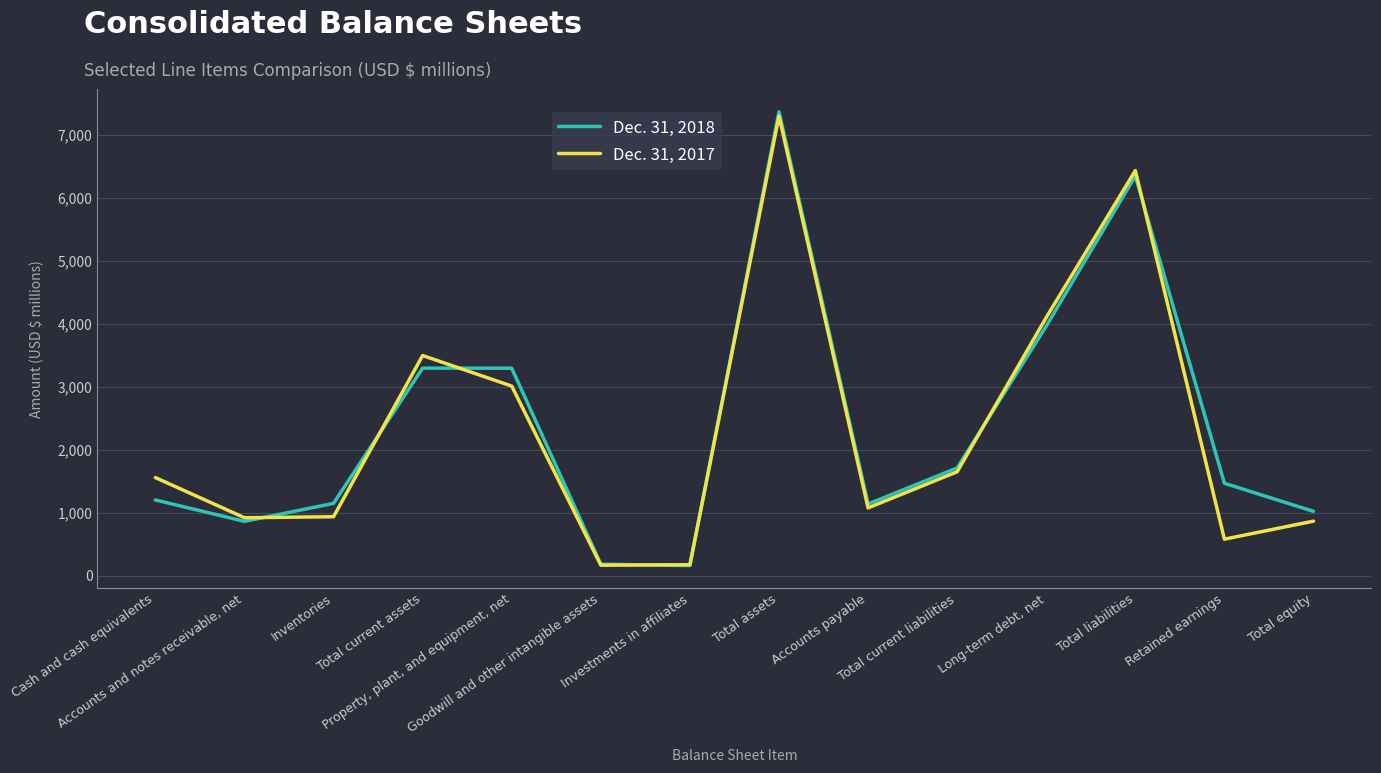

What is the maximum value shown in the chart?

7362